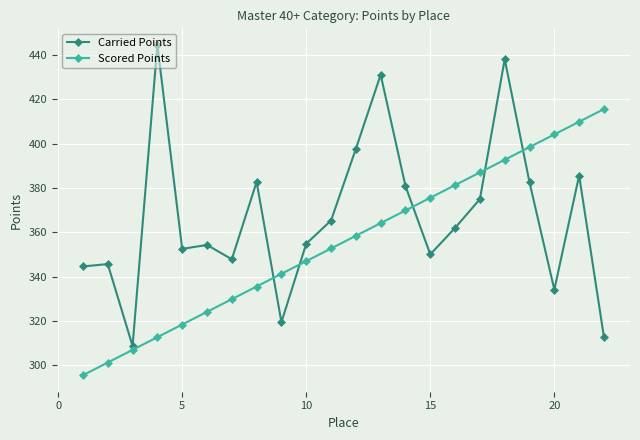

What is the average value of the Scored Points series?

355.5